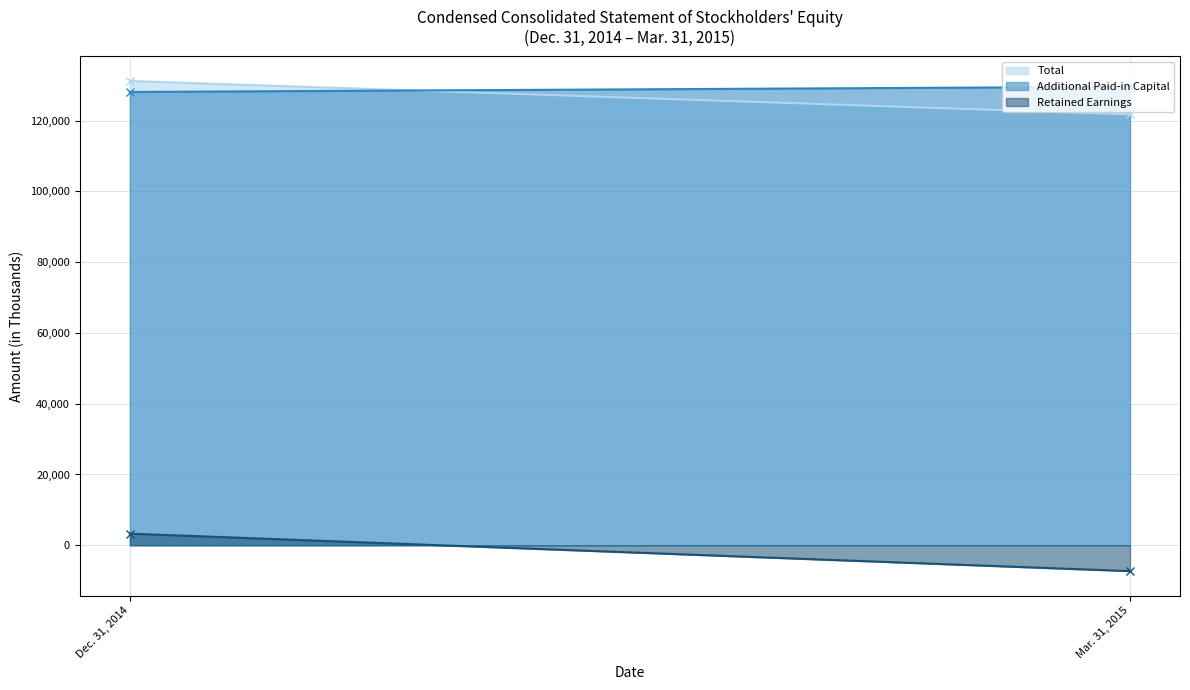

The Additional Paid-in Capital series shows 128084 at Dec. 31, 2014. True or false?

True